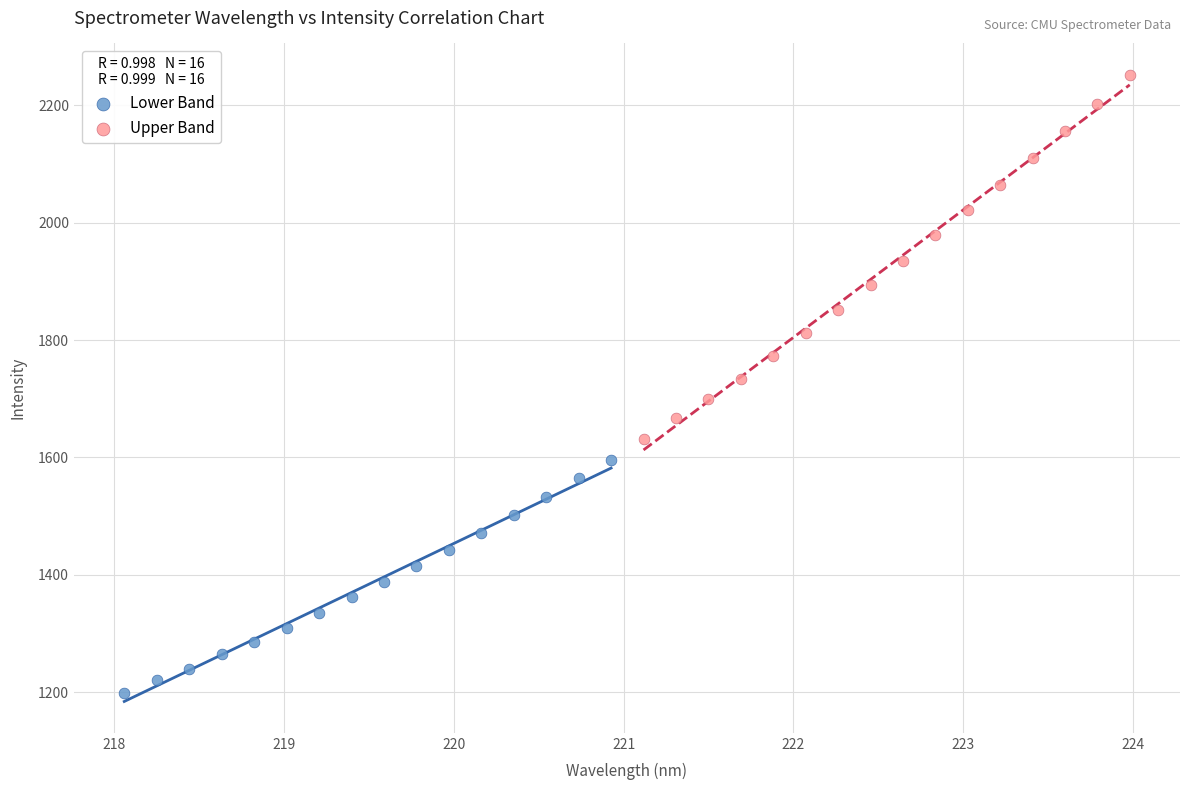

Which series has the largest Y range (max minus min)?

Upper Band